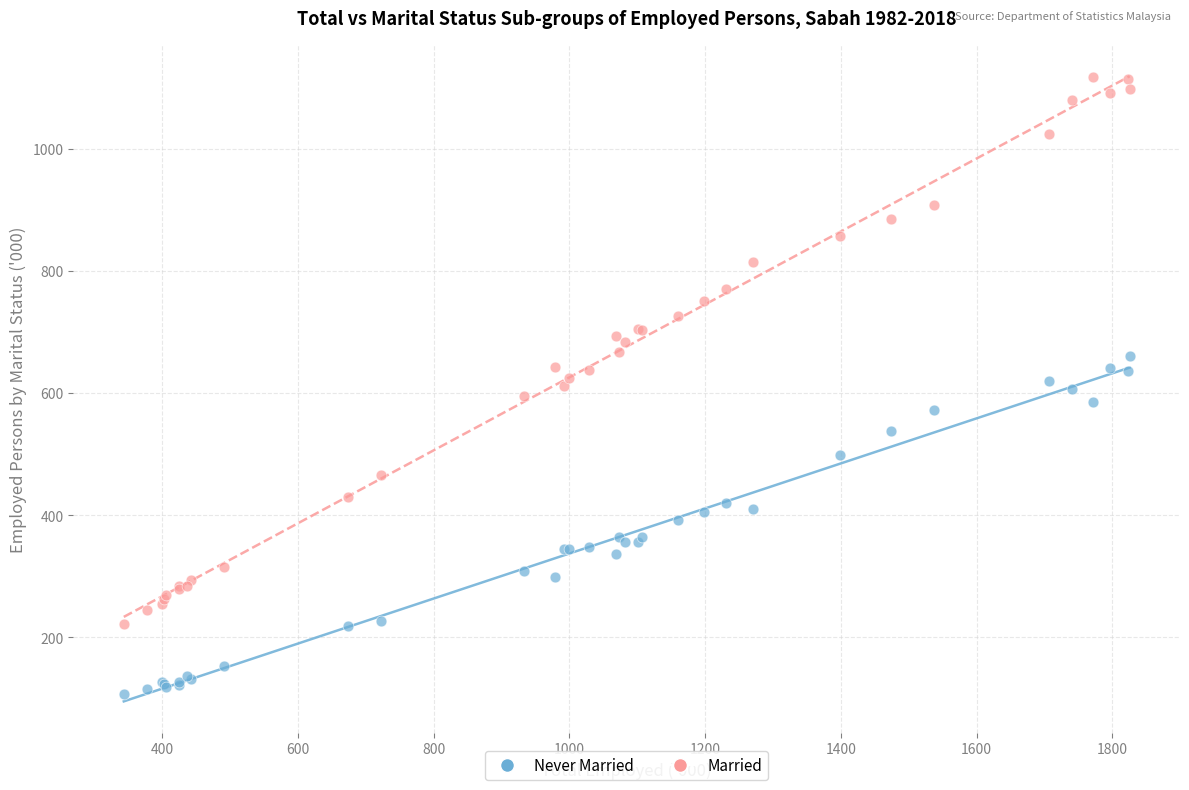

Which series has the widest spread of Y values?

Married